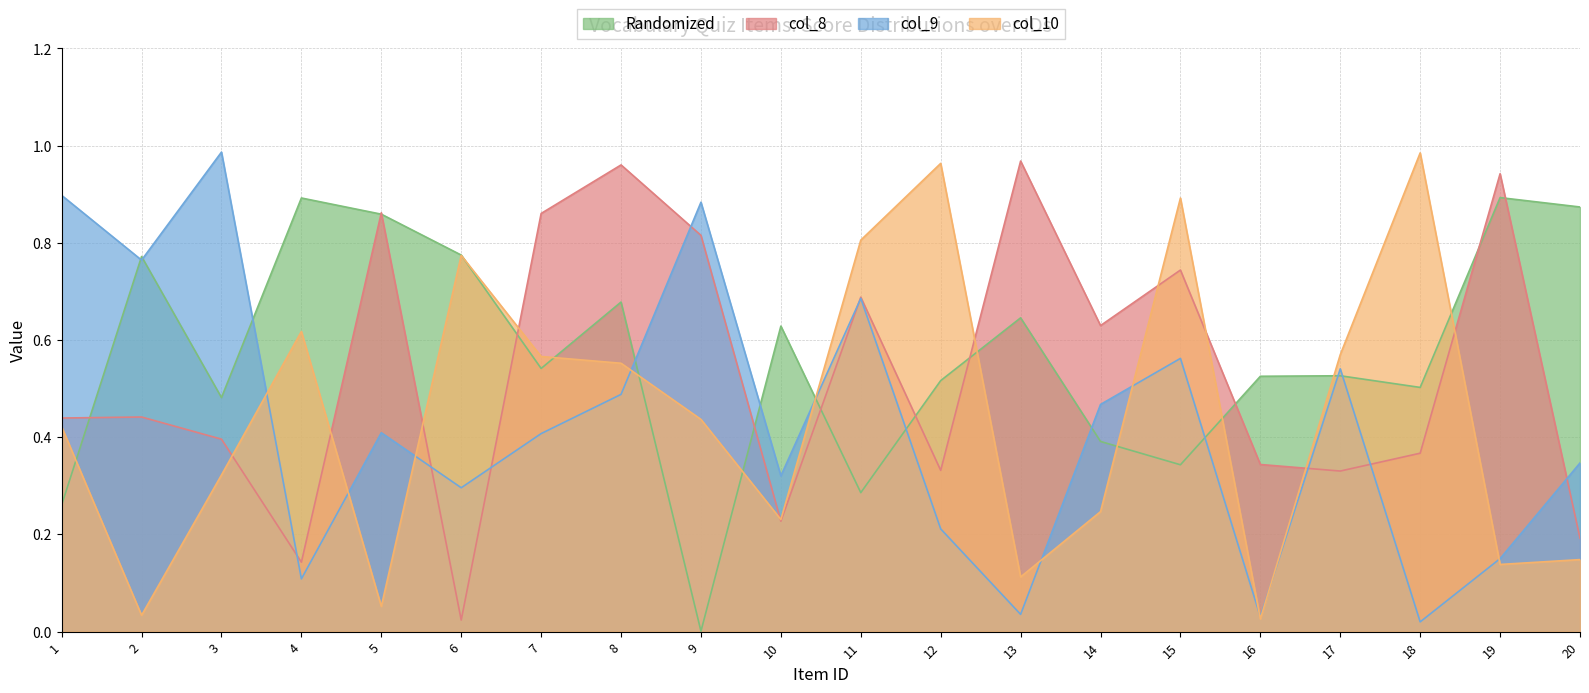

How many lines are shown in the chart?

4